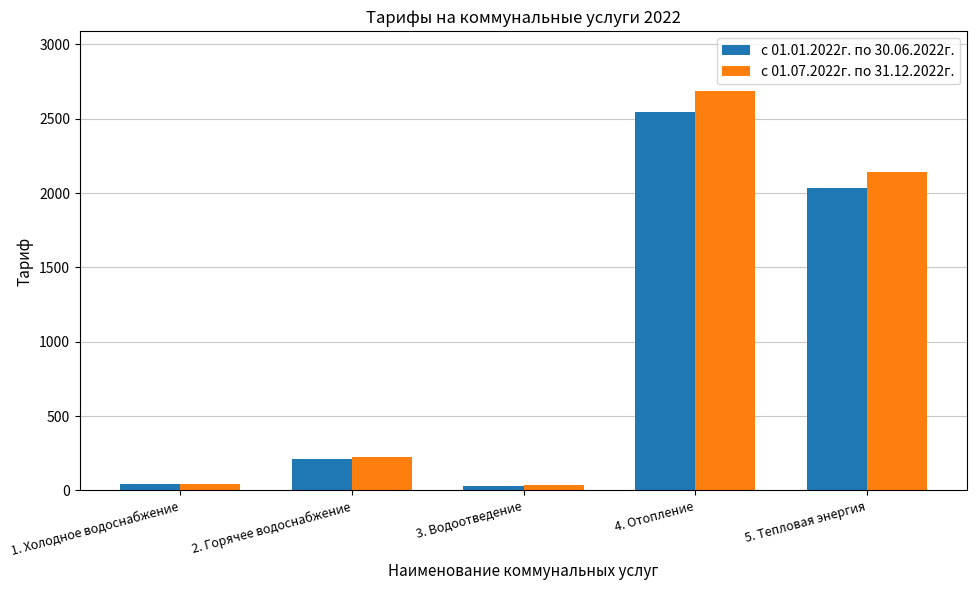

At which category is the sum across all series the highest?

4. Отопление